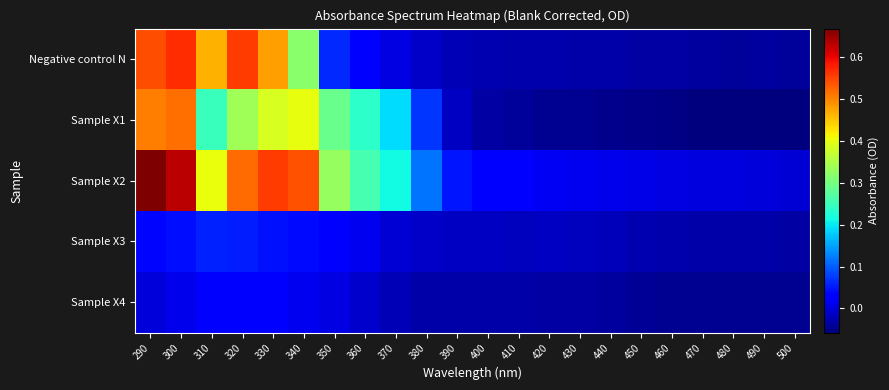

What is the maximum value shown in the chart?

0.7